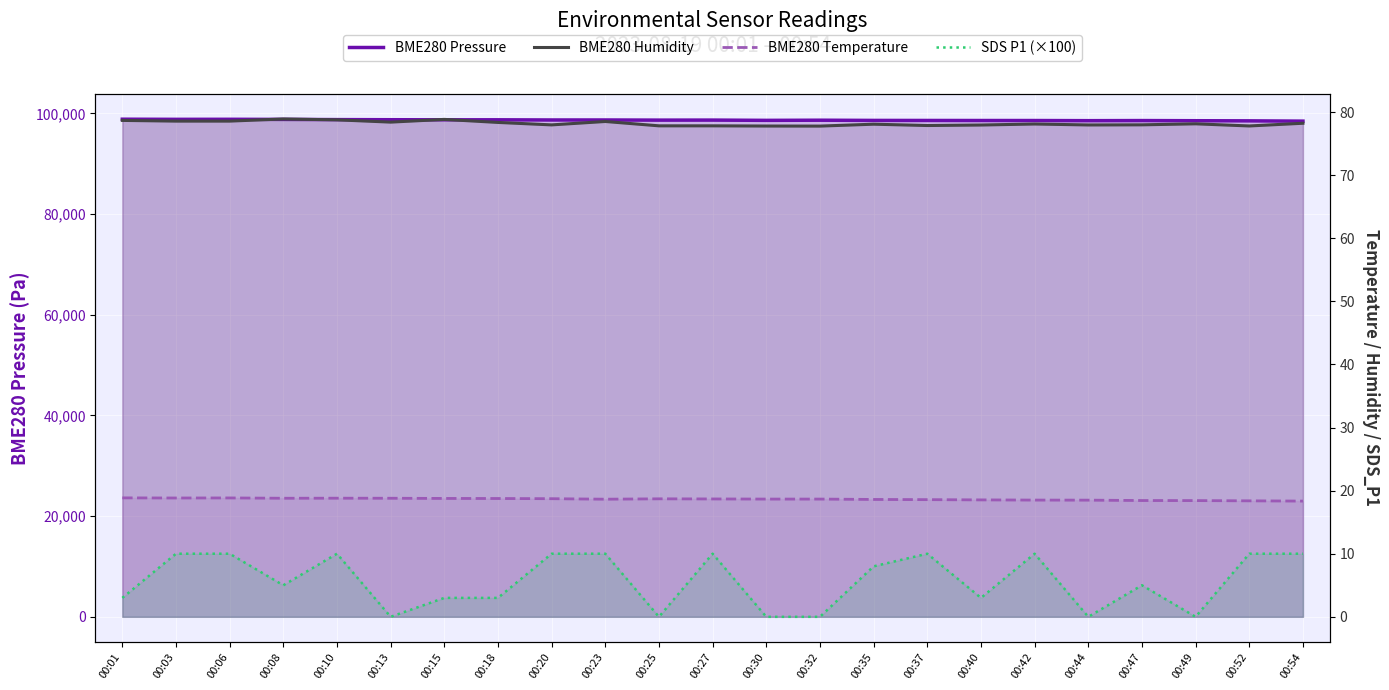

What is the difference between the maximum and minimum values in the BME280 Pressure series?

383.2